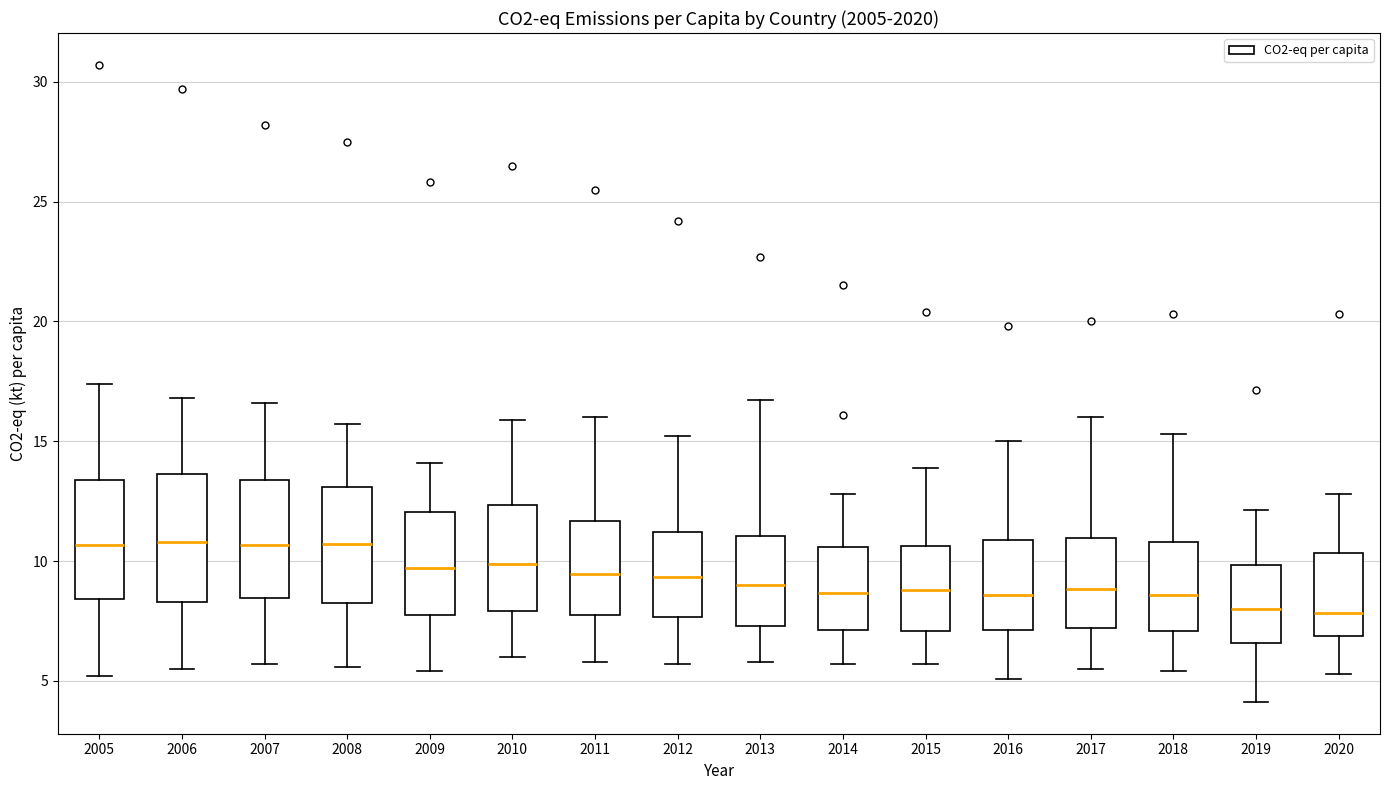

Where does the lower whisker of the box at x = 2013 end on the y-axis? The values are not printed on the chart, so give them approximately, as read against the axis.

6.0